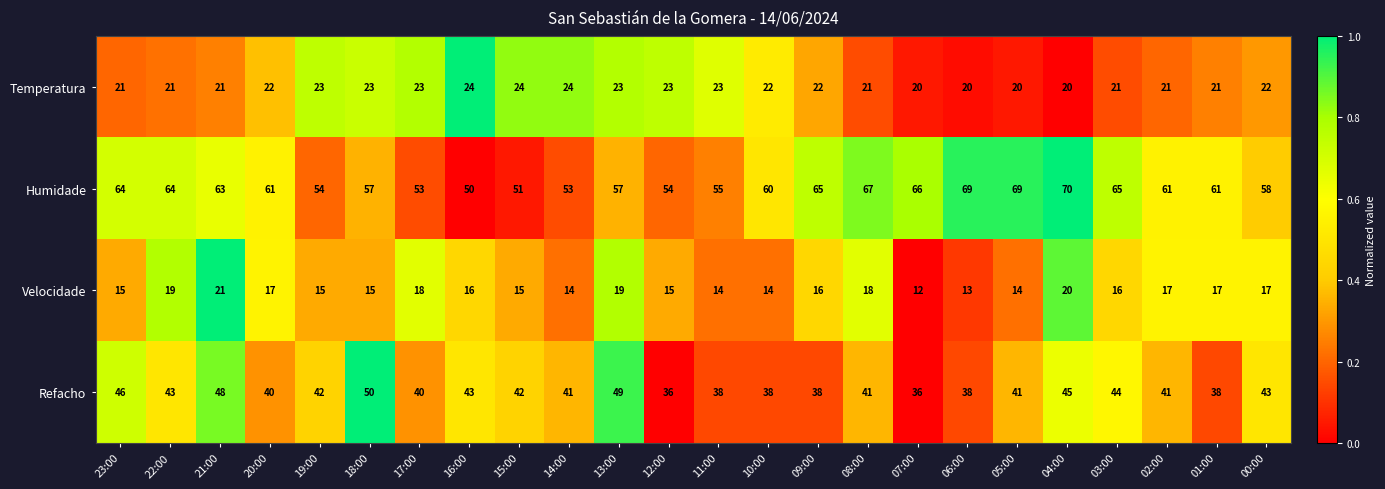

Which label corresponds to the smallest value in the chart?

07:00